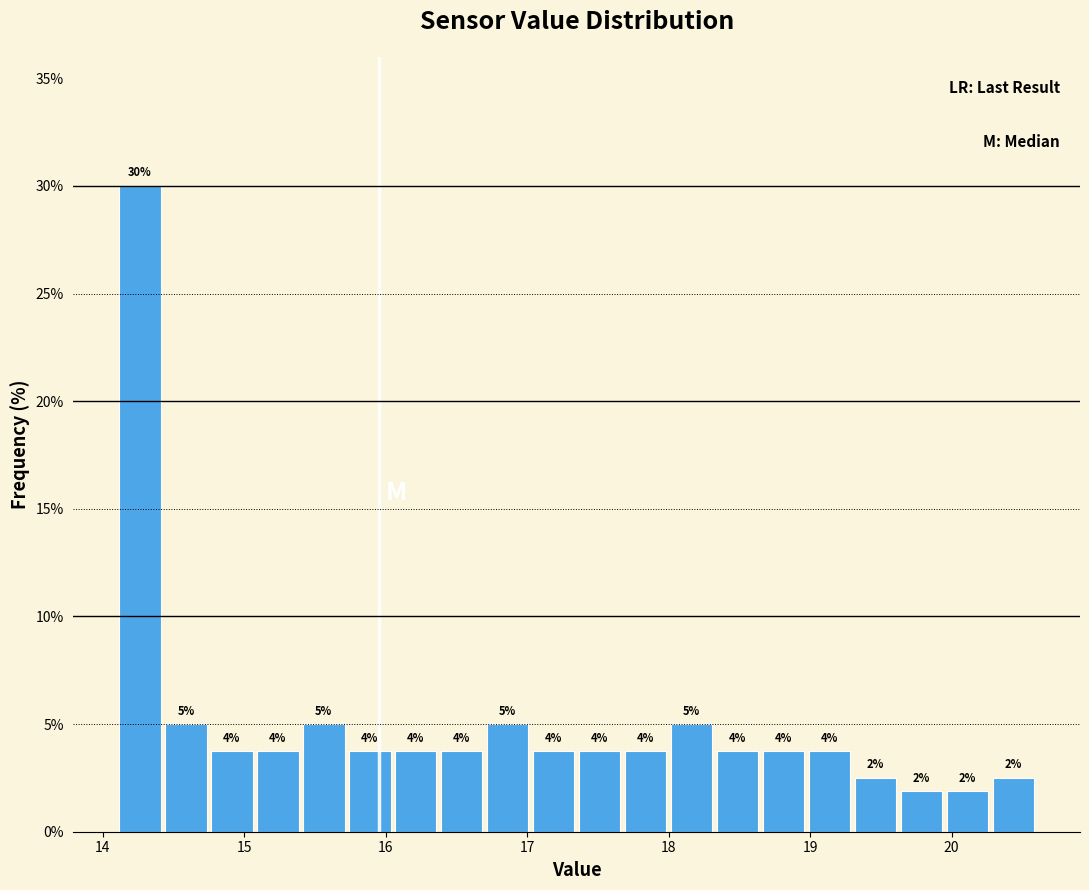

Around what value on the x-axis is the tallest bar? Give the approximate position of its centre, as read against the axis.

14.3